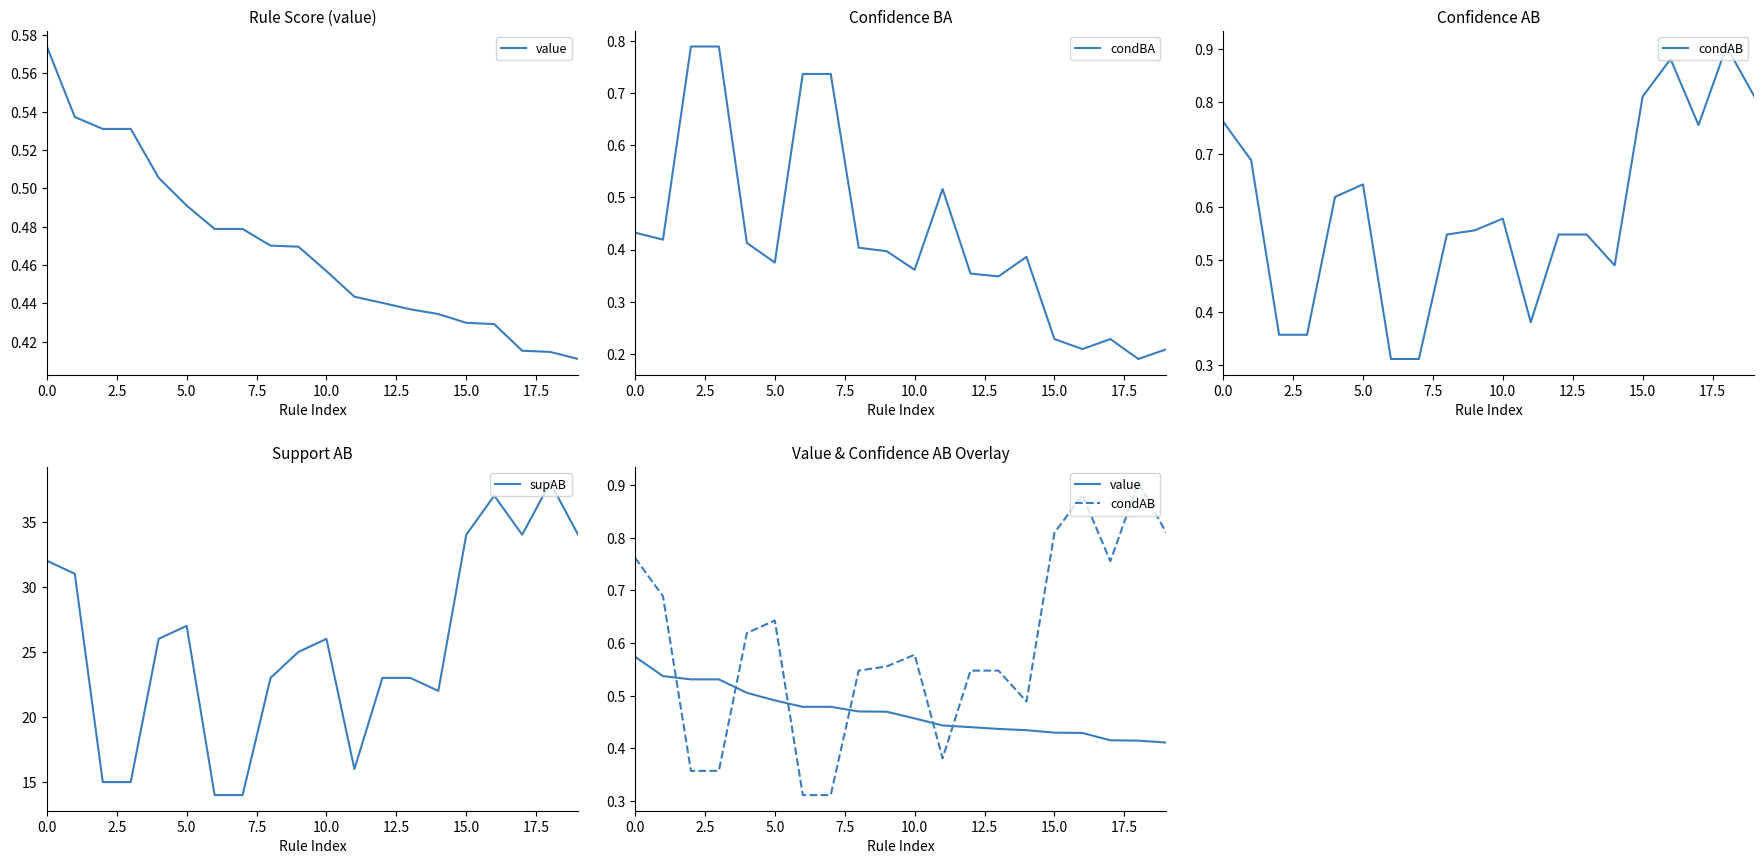

Which has a higher value, 12 or 17?

12